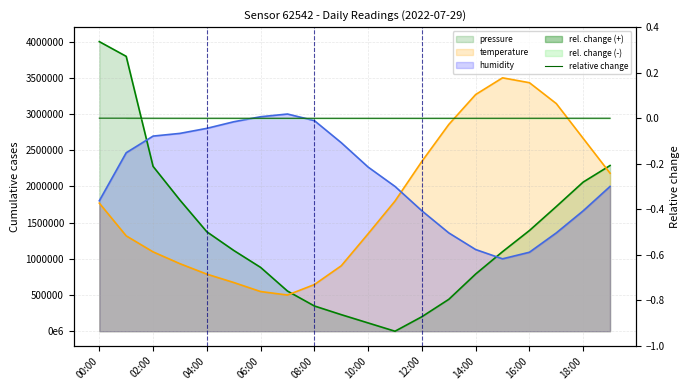

At which category does the chart reach its minimum across all series?

11